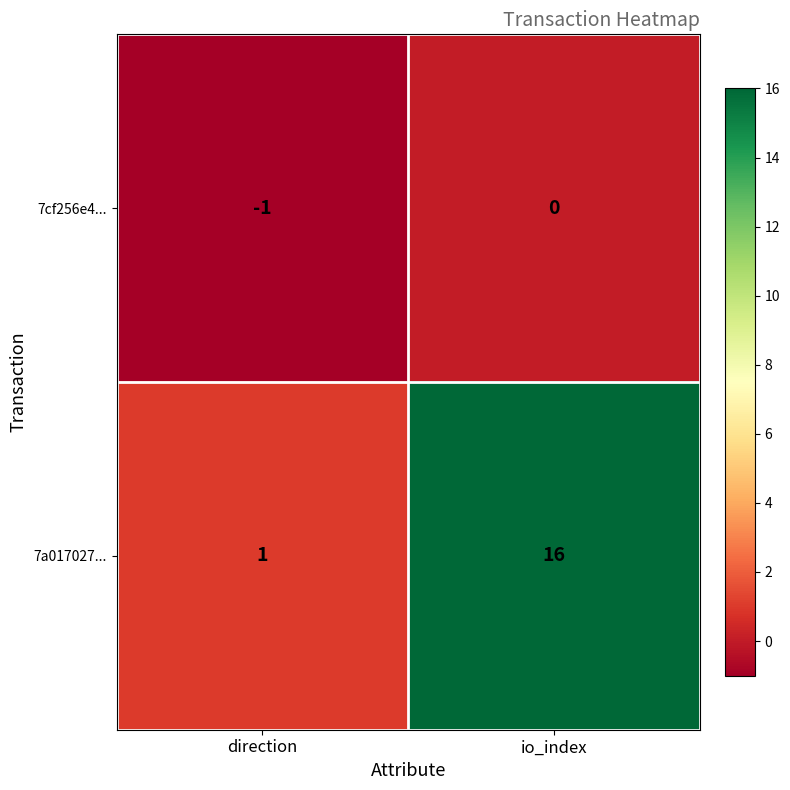

Which series has the widest spread of values?

7a017027...